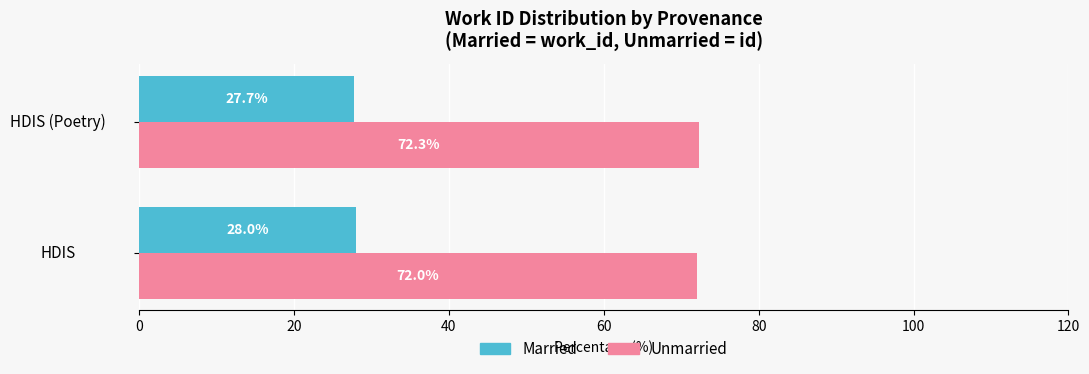

What is the sum of the Unmarried values at HDIS and HDIS (Poetry)?

144.3